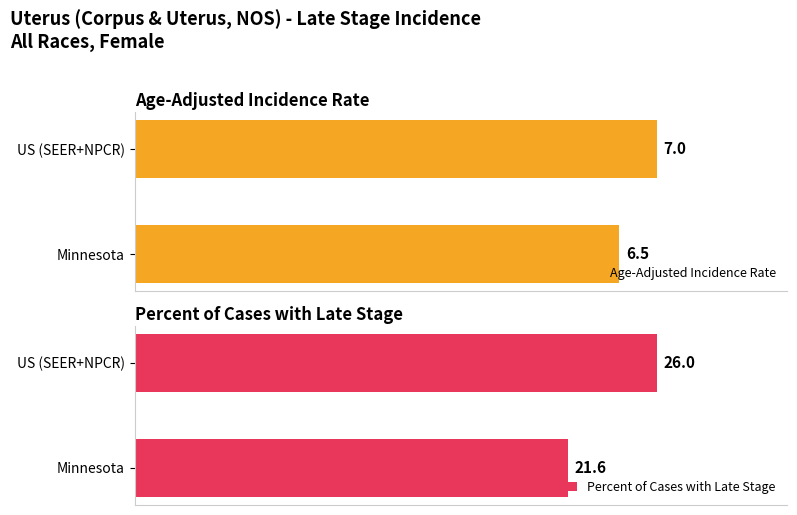

At which label does Age-Adjusted Incidence Rate reach its minimum?

Minnesota